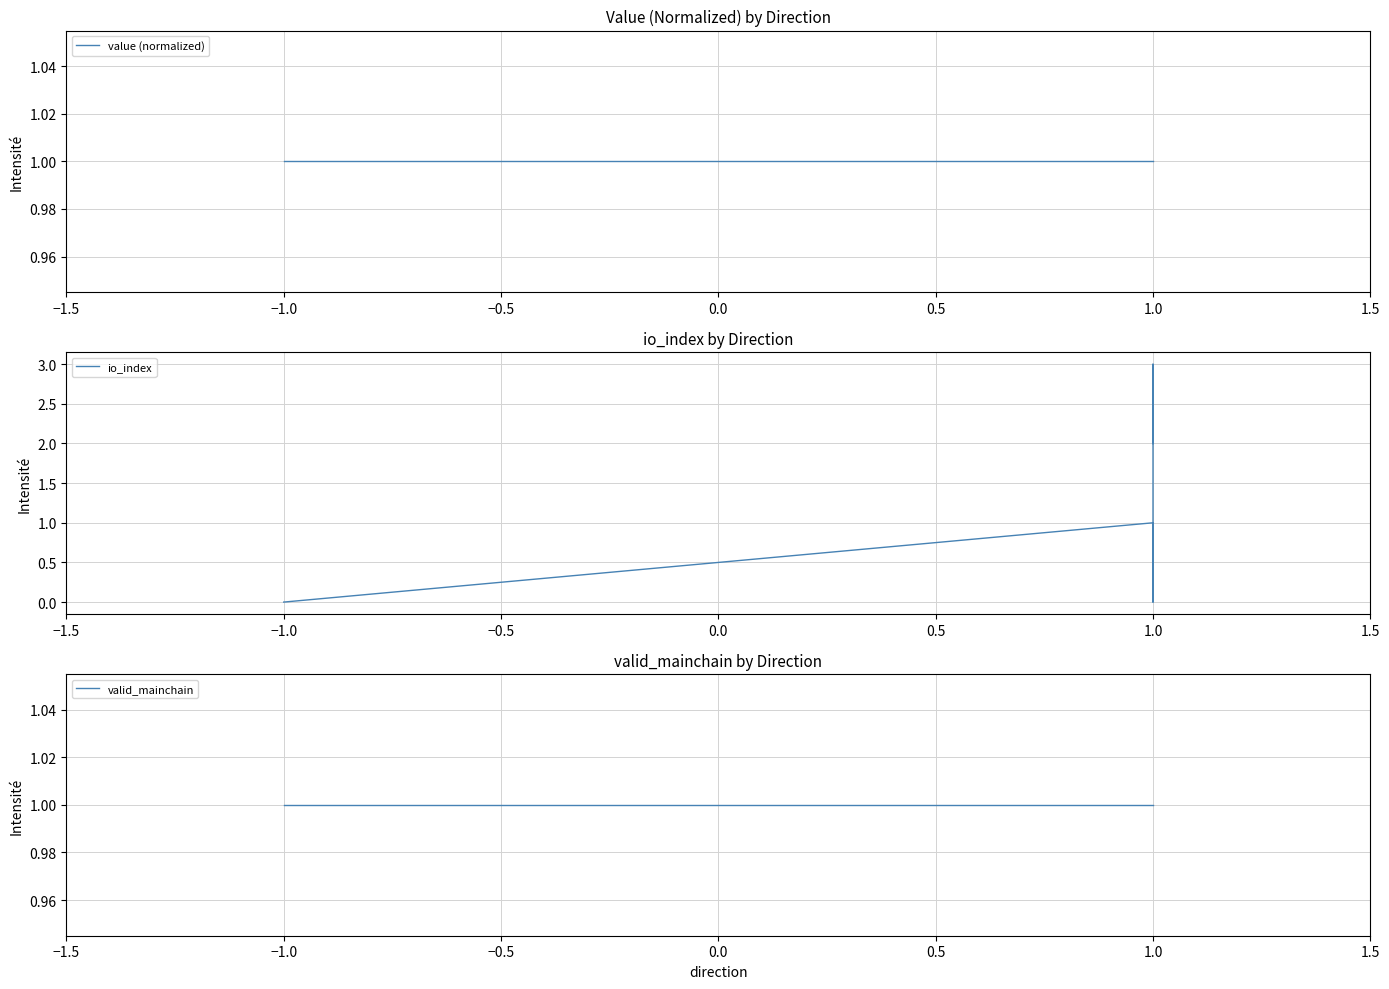

Which series has the widest spread of values?

io_index